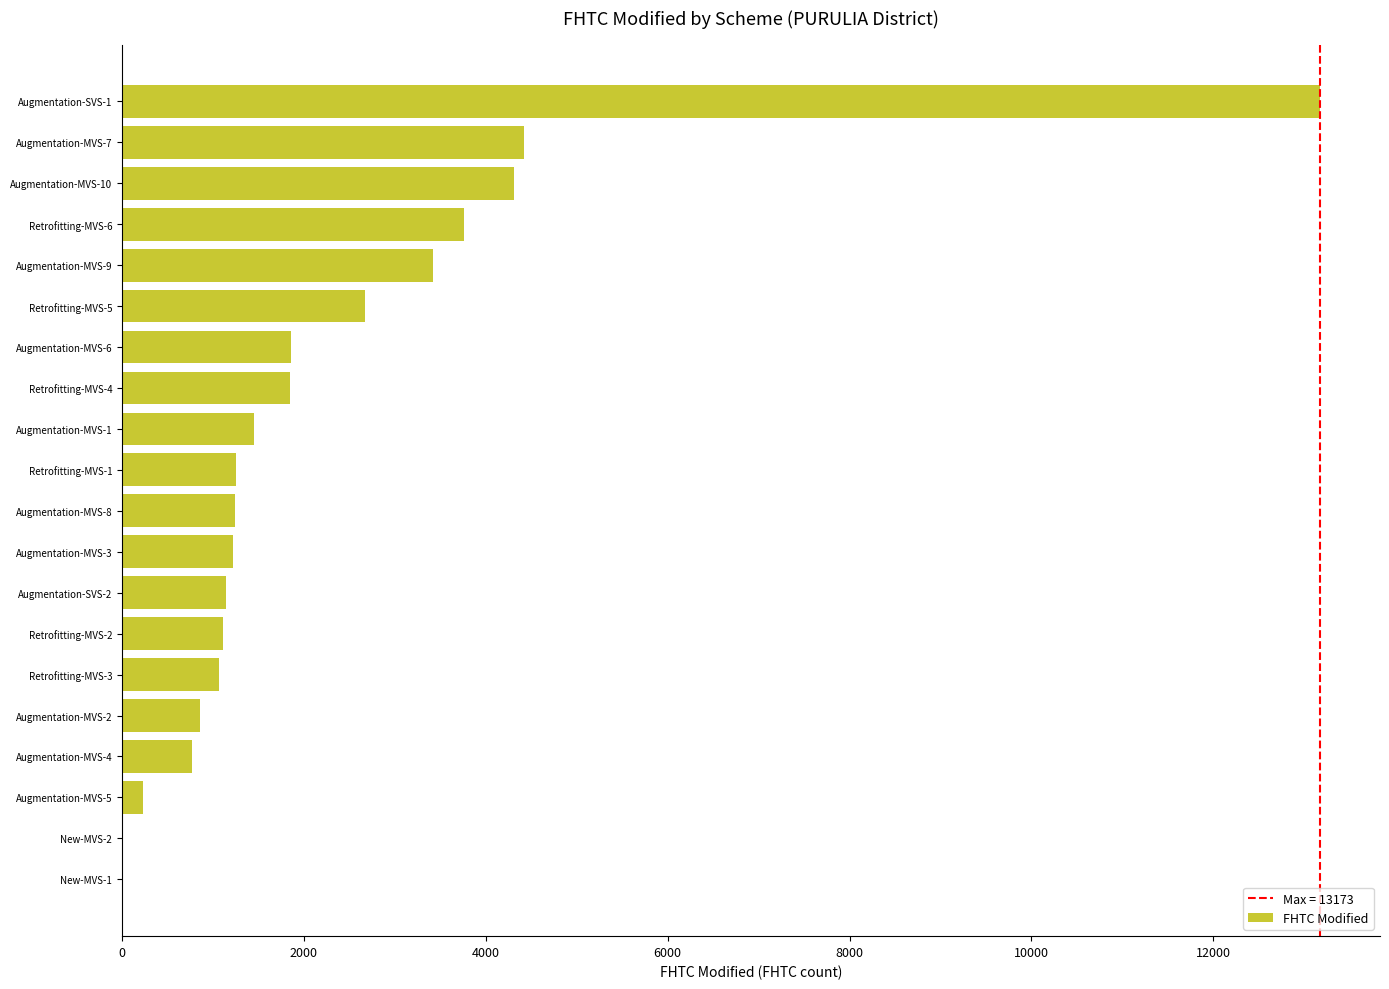

What is the average value?

2291